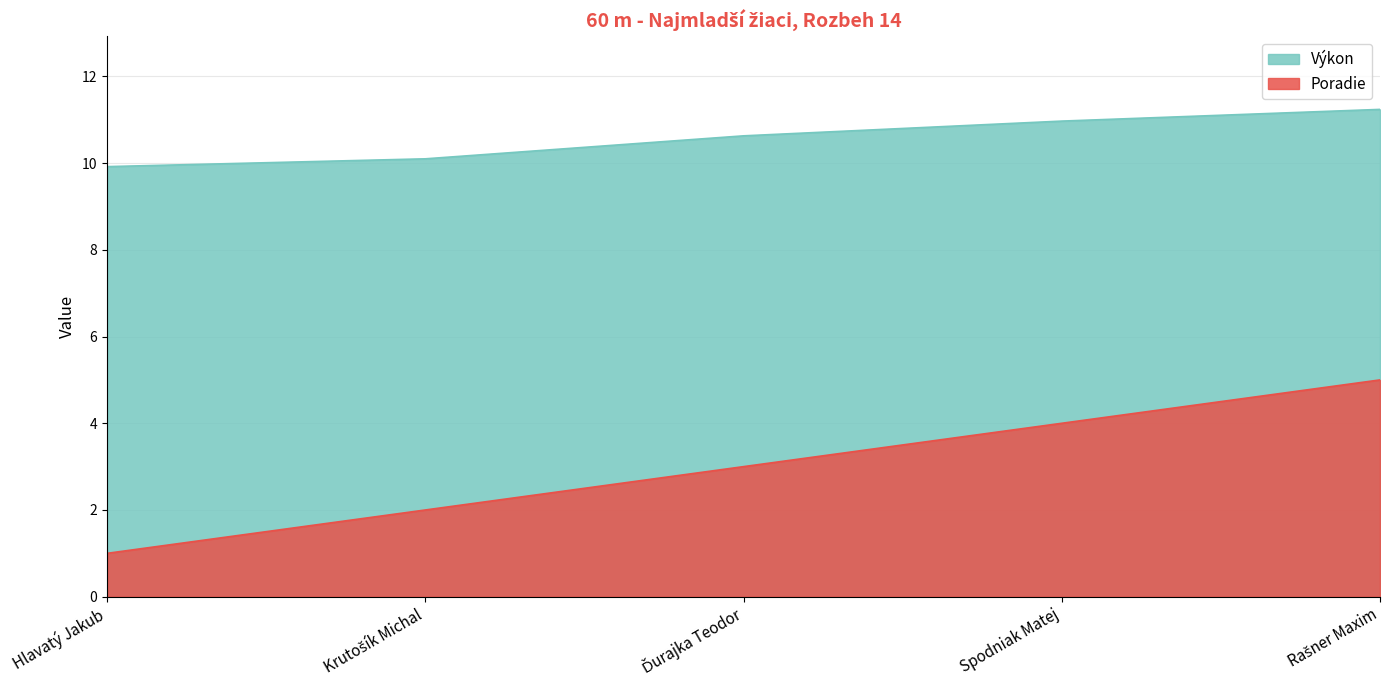

Reading left to right, transcribe all the data shown in this chart.

Poradie: 1.0	2.0	3.0	4.0	5.0
Výkon: 9.9	10.1	10.6	11.0	11.2